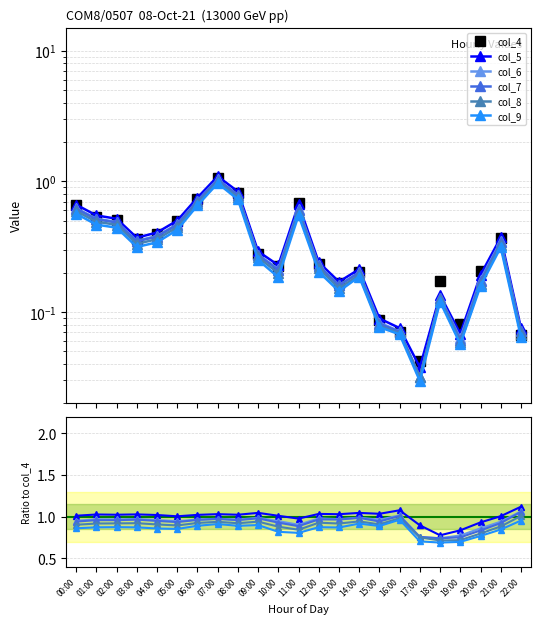

What are all the series names shown in the legend?

col_4, col_5, col_6, col_7, col_8, col_9